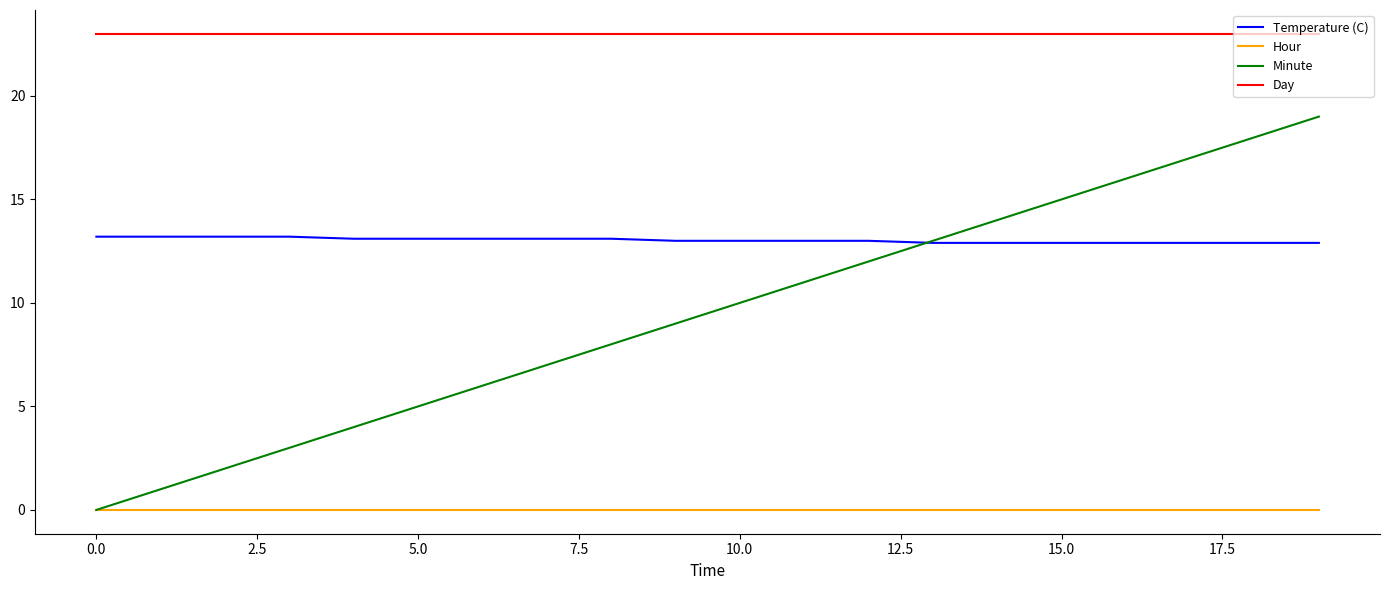

List the series in order of their overall mean, highest first.

Day, Temperature (C), Minute, Hour